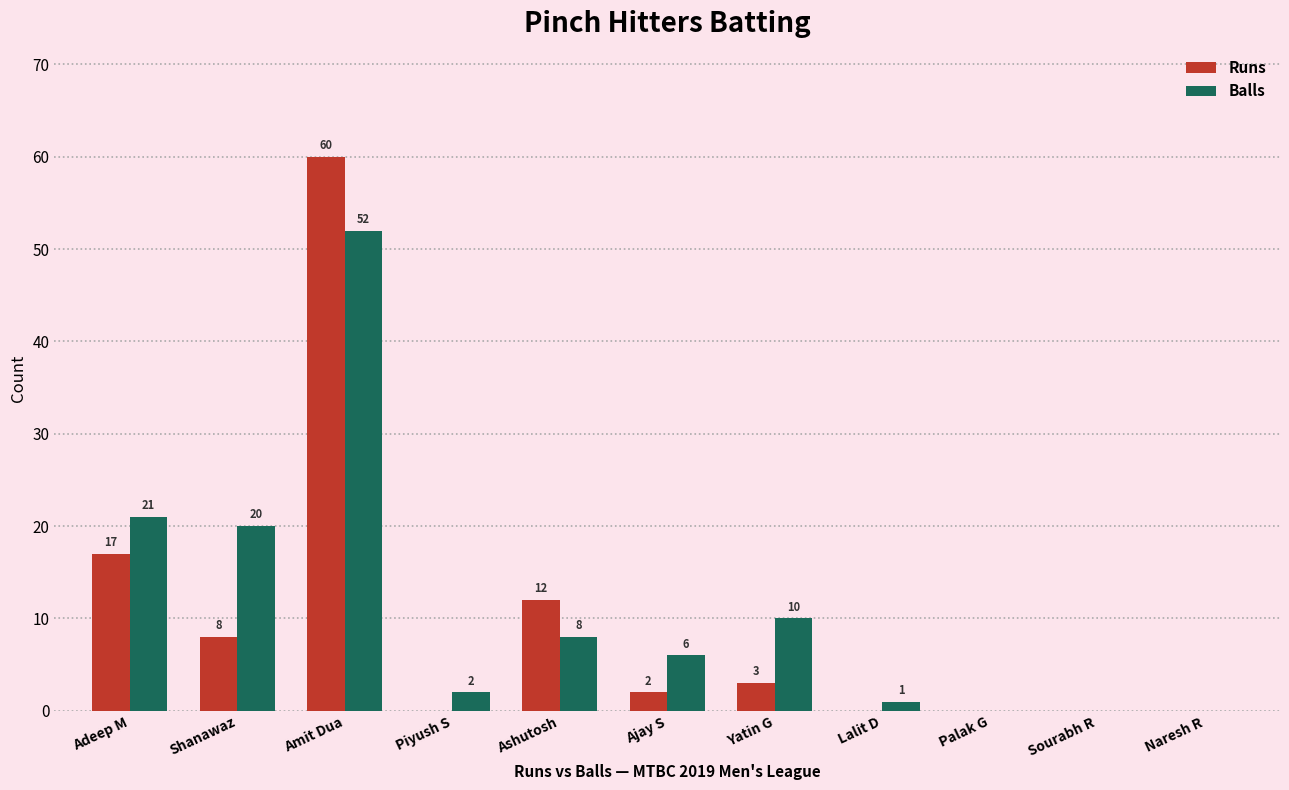

What is the average value of the Runs series?

9